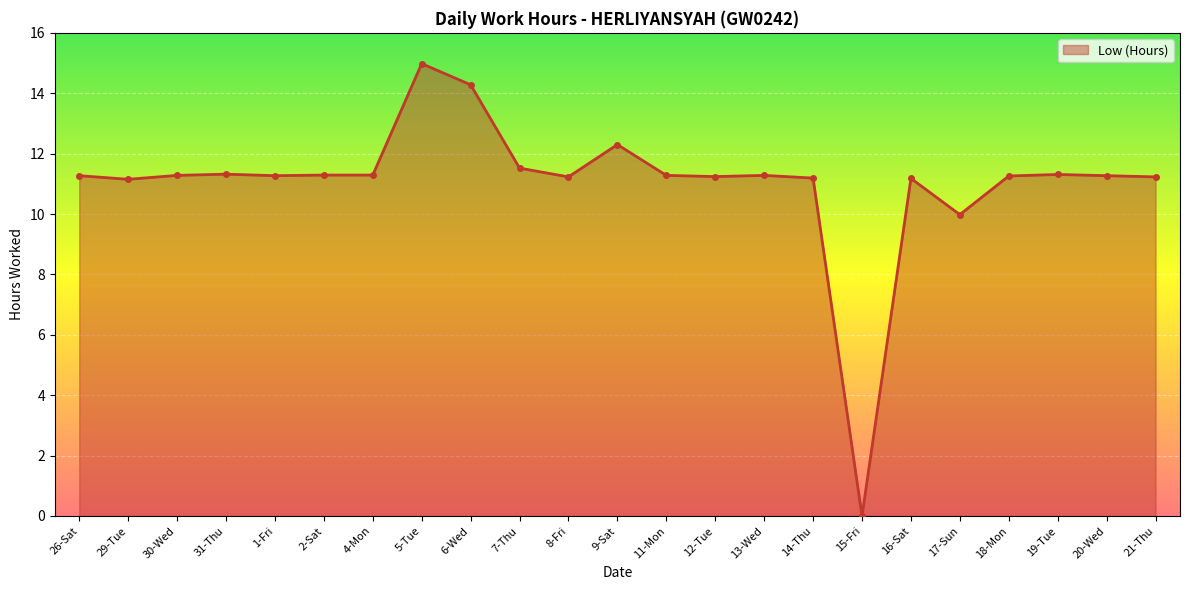

How many positive values are there?

22